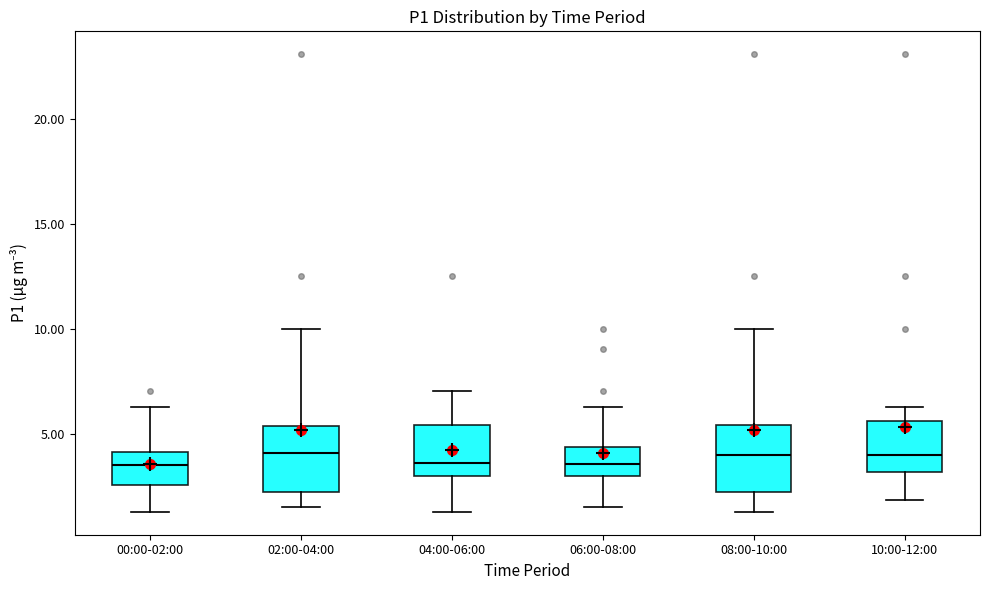

Reading left to right, transcribe this box plot: for each box, give where its median line is, the range the box spans, and where its two whiskers end, as read against the y-axis. The values are not printed on the chart, so give them approximately, as read against the axis.

00:00-02:00: median 3.5, box 2.5 to 4.0, whiskers 1.5 to 6.5
02:00-04:00: median 4.0, box 2.5 to 5.5, whiskers 1.5 to 10.0
04:00-06:00: median 3.5, box 3.0 to 5.5, whiskers 1.5 to 7.0
06:00-08:00: median 3.5, box 3.0 to 4.5, whiskers 1.5 to 6.5
08:00-10:00: median 4.0, box 2.5 to 5.5, whiskers 1.5 to 10.0
10:00-12:00: median 4.0, box 3.0 to 5.5, whiskers 2.0 to 6.5